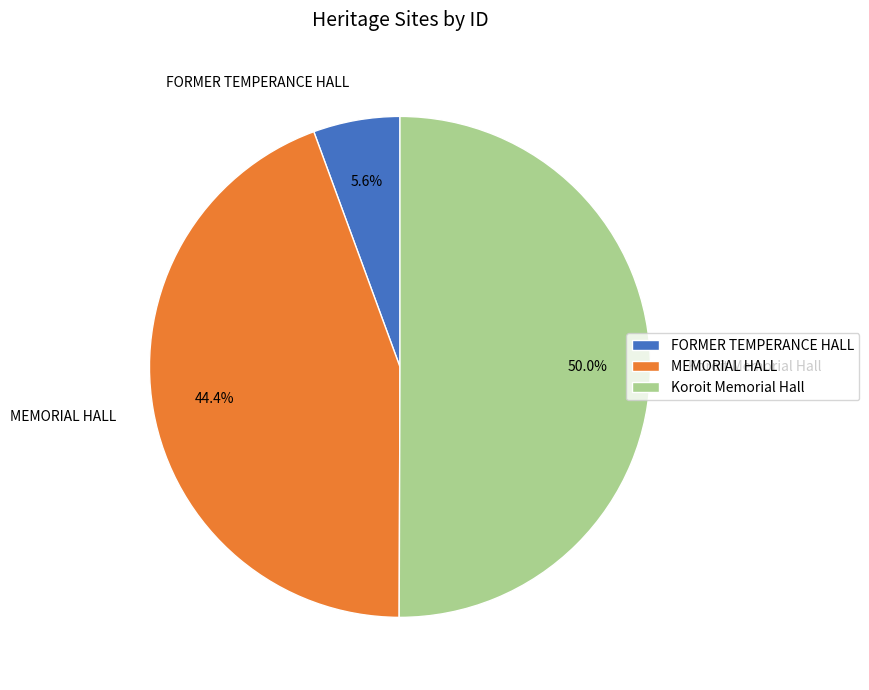

Which category has the biggest portion of the pie?

Koroit Memorial Hall